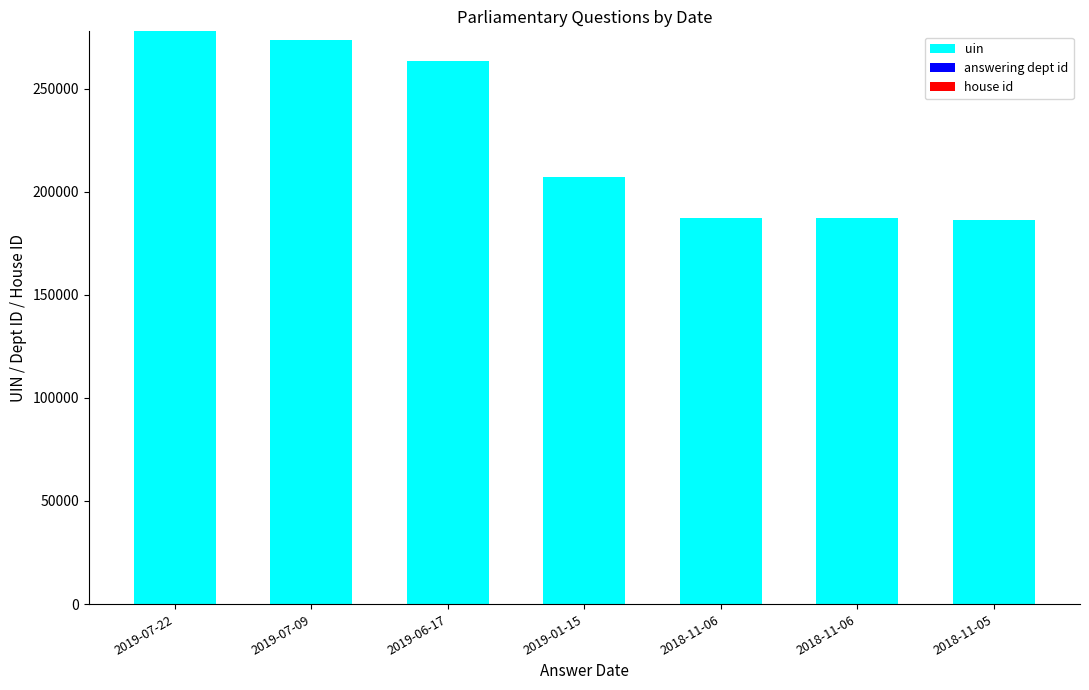

What is the sum of the uin values at 2019-07-09 and 2018-11-06?

460488